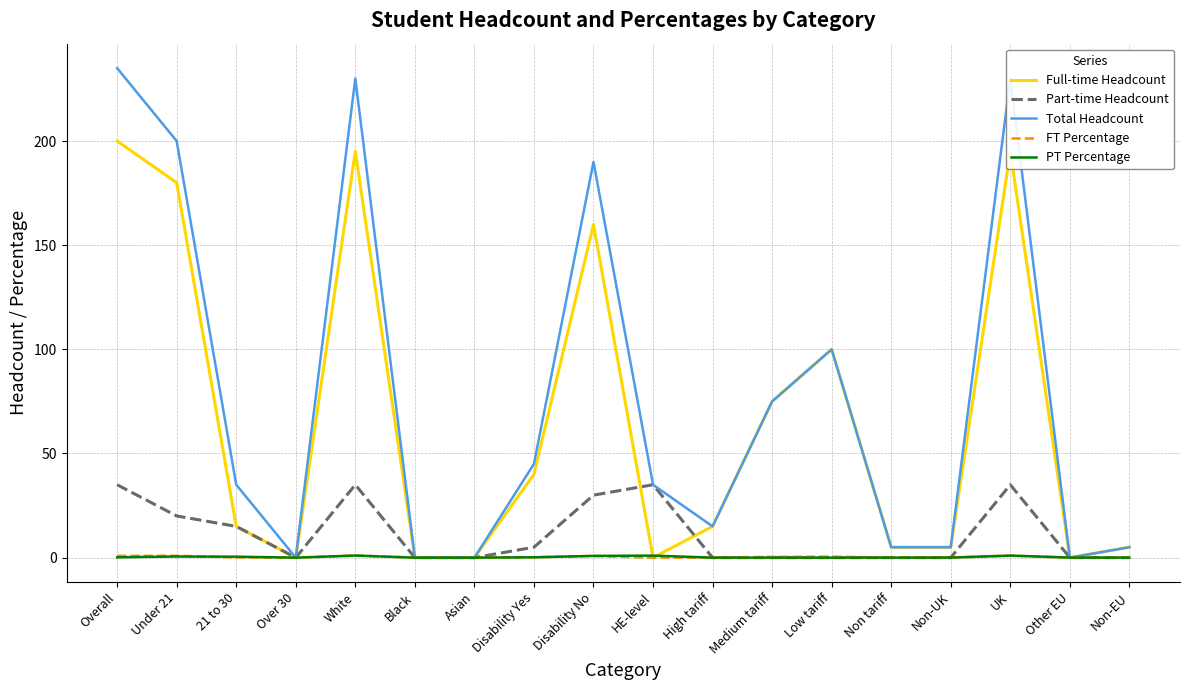

How many lines are shown in the chart?

5